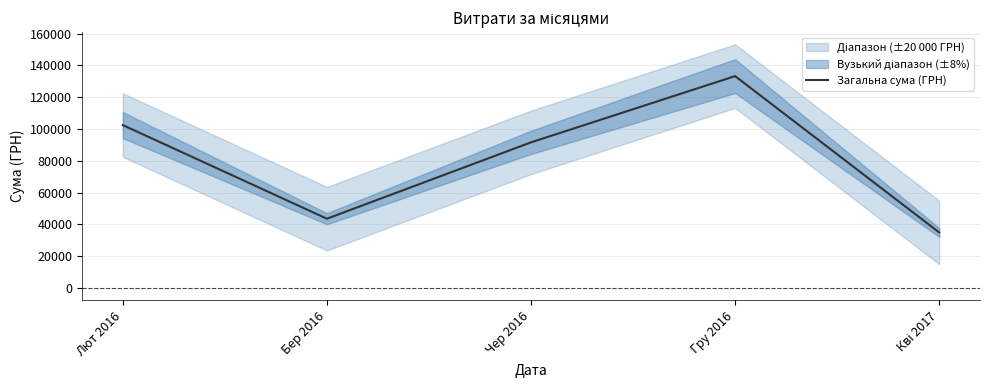

List the labels in order of value, smallest first.

Кві 2017, Бер 2016, Чер 2016, Лют 2016, Гру 2016